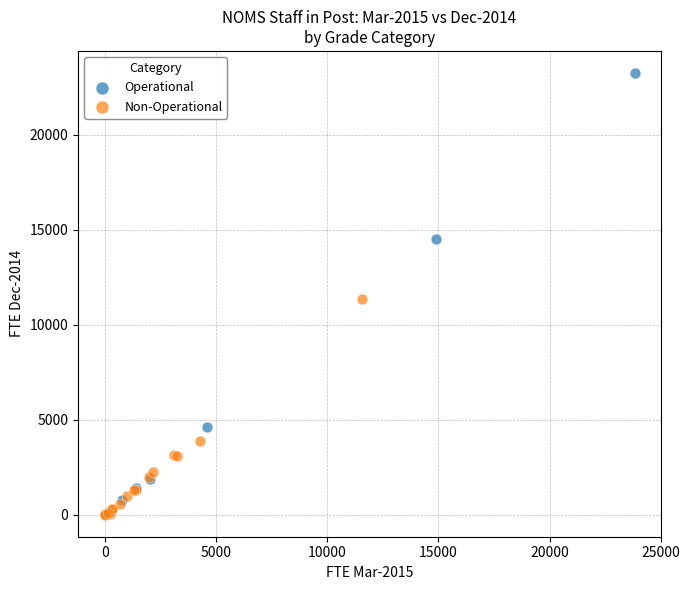

Which series contains the lowest Y value?

Non-Operational